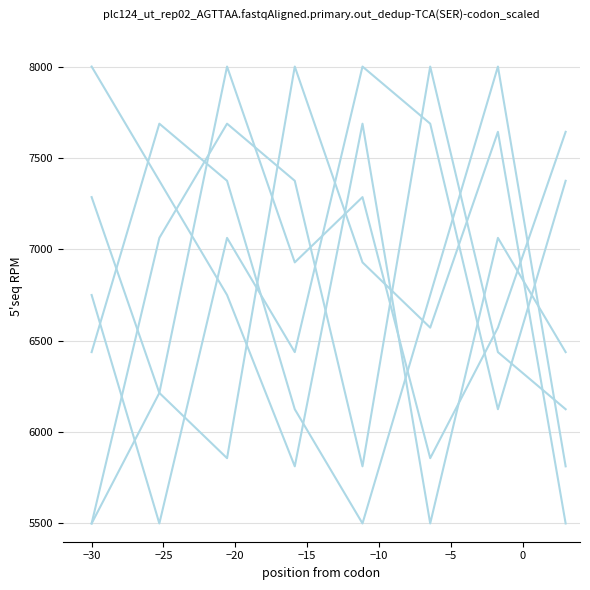

Does the chart display data point markers on the line(s)?

No